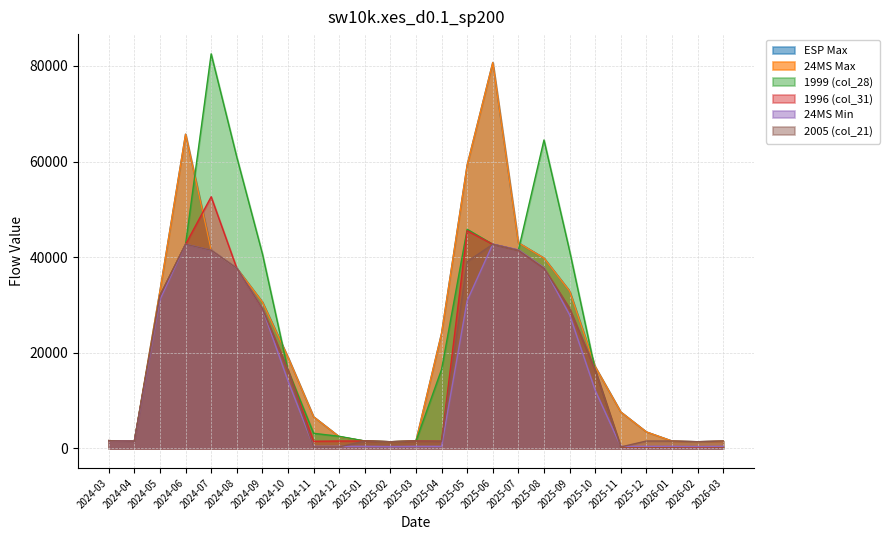

How many categories are shown in the chart?

25